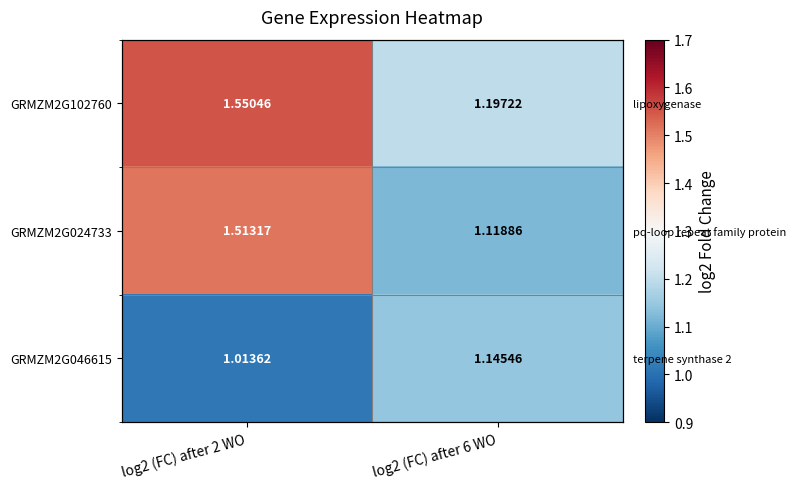

Is it true that GRMZM2G046615 equals 0.7 at log2 (FC) after 6 WO?

False